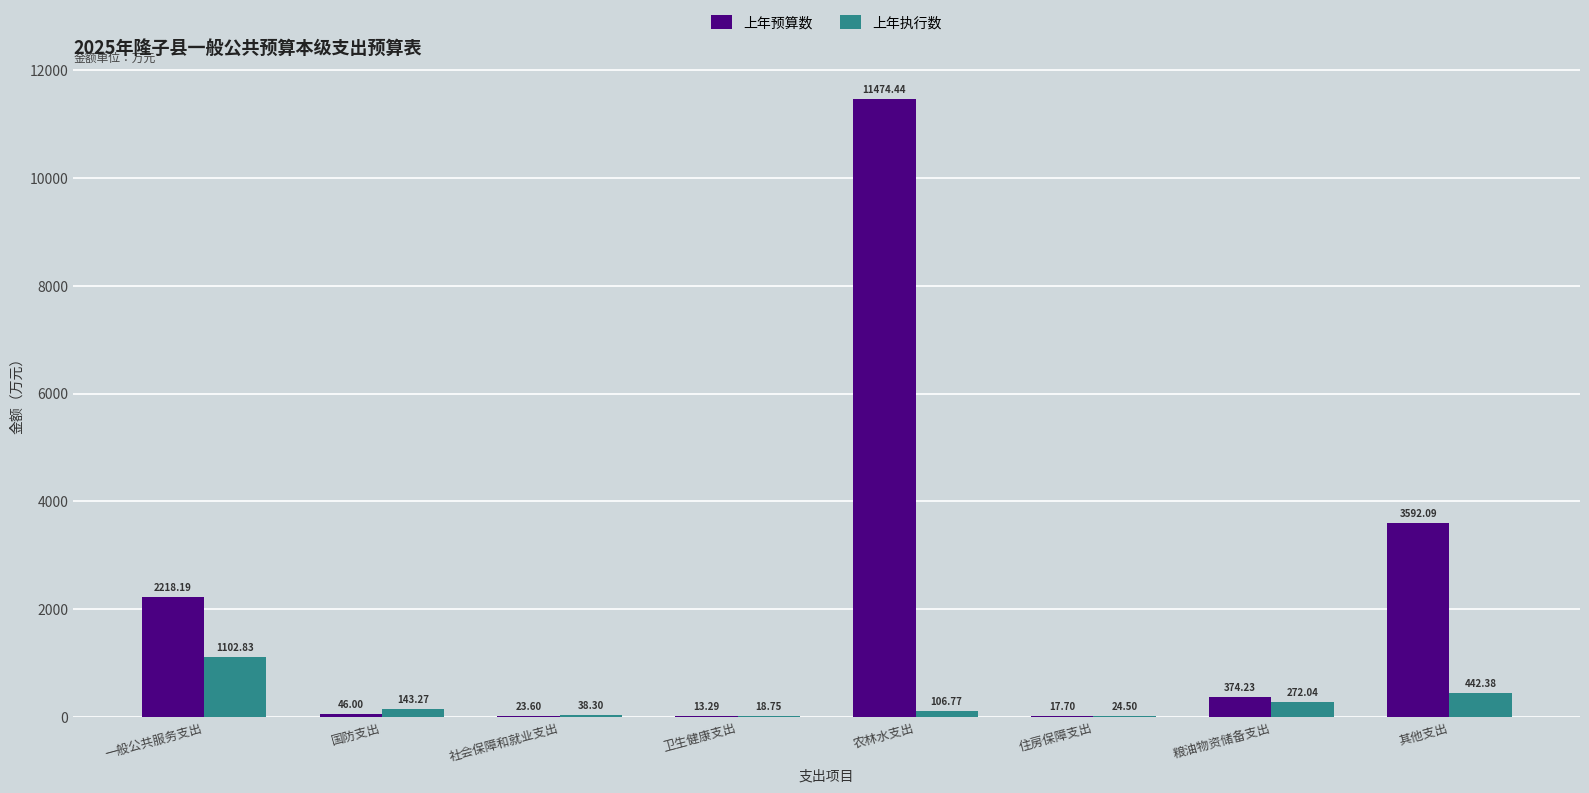

Reading left to right, list all the values displayed in this chart.

上年预算数: 一般公共服务支出=2218.2	国防支出=46.0	社会保障和就业支出=23.6	卫生健康支出=13.3	农林水支出=11474.4	住房保障支出=17.7	粮油物资储备支出=374.2	其他支出=3592.1
上年执行数: 一般公共服务支出=1102.8	国防支出=143.3	社会保障和就业支出=38.3	卫生健康支出=18.8	农林水支出=106.8	住房保障支出=24.5	粮油物资储备支出=272.0	其他支出=442.4